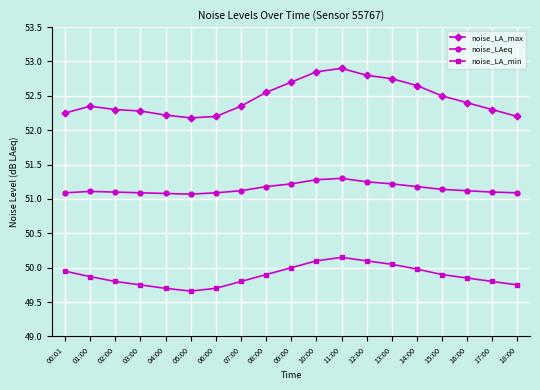

How many lines are shown in the chart?

3